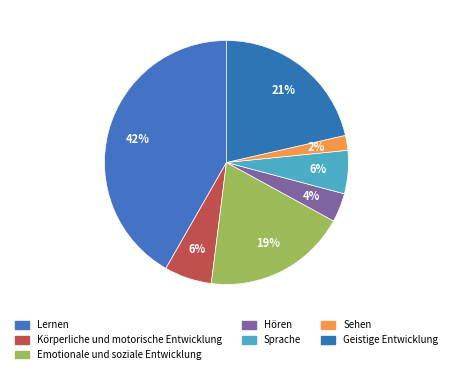

Count the number of slices in the pie.

7